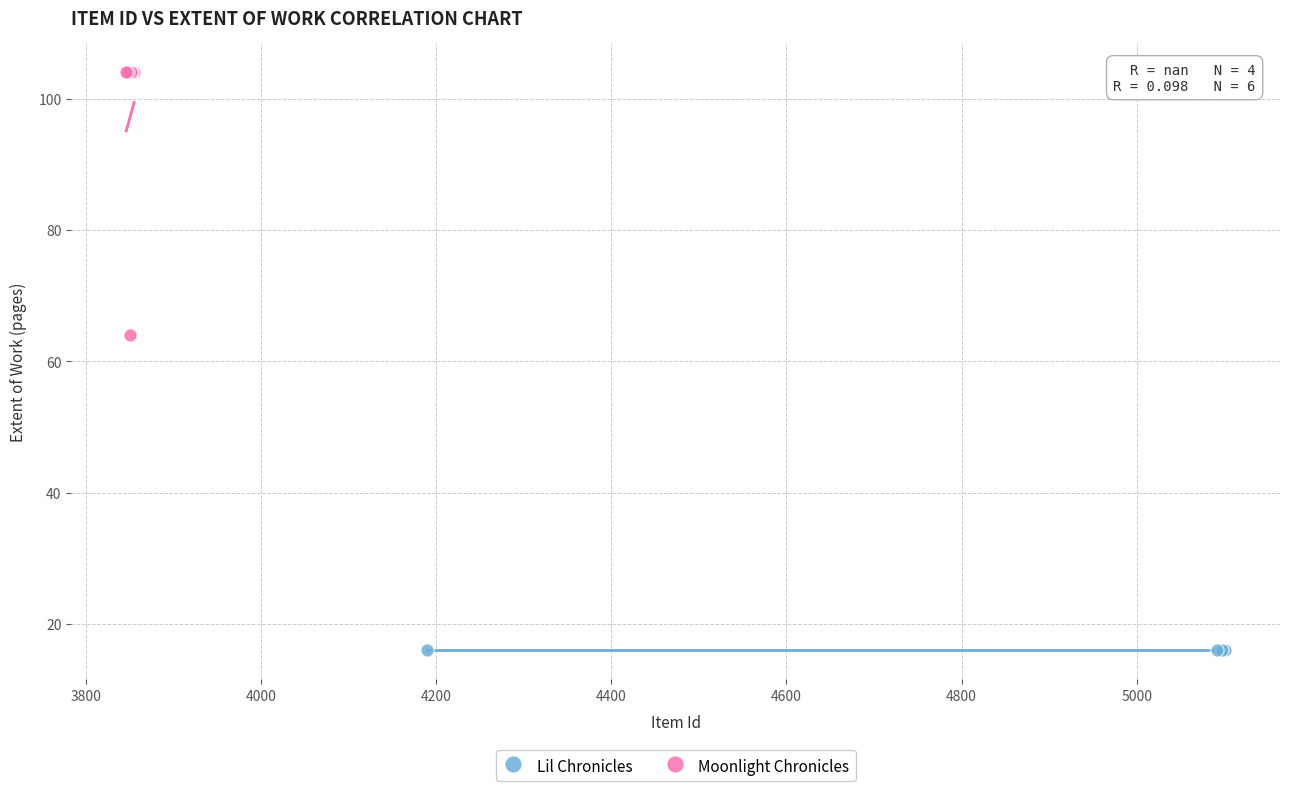

Which series reaches the minimum Y coordinate?

Lil Chronicles